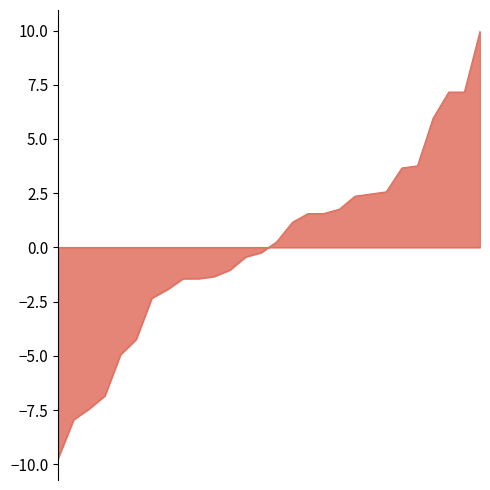

What is the difference between the maximum and minimum values?

19.7